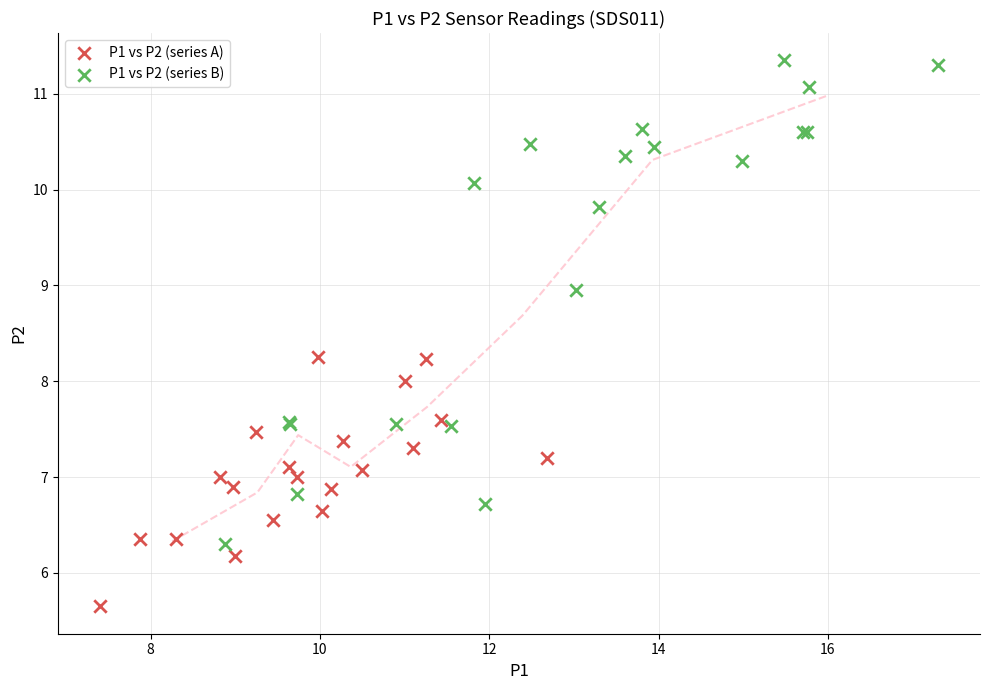

Which series contains the lowest Y value?

P1 vs P2 (series A)